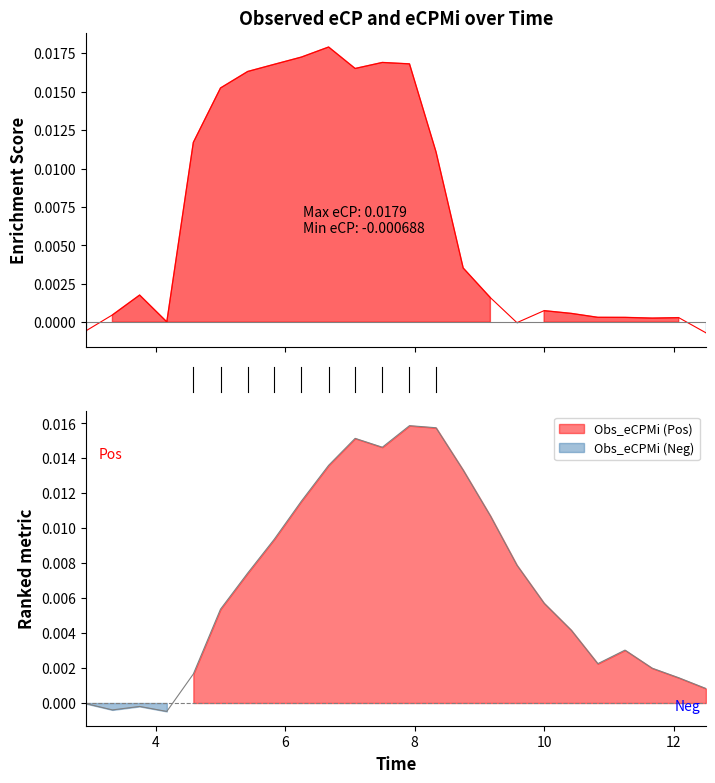

How many data points in Obs_eCPMi are less than 0?

4